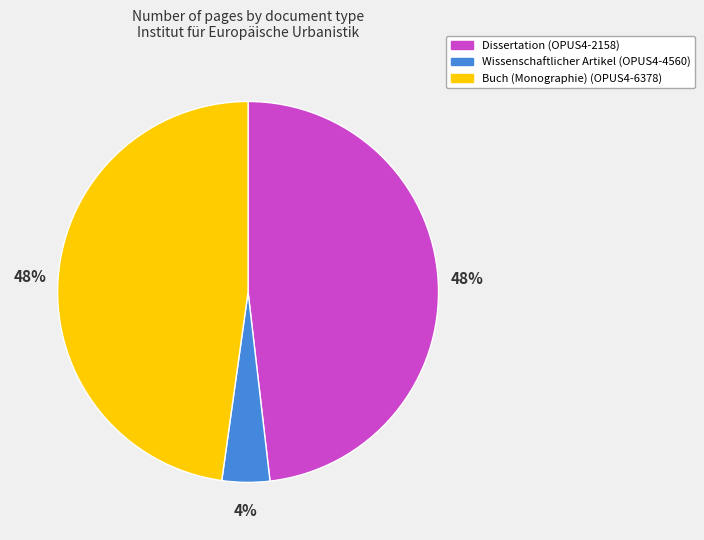

To the nearest percent, what is the average slice percentage?

33%